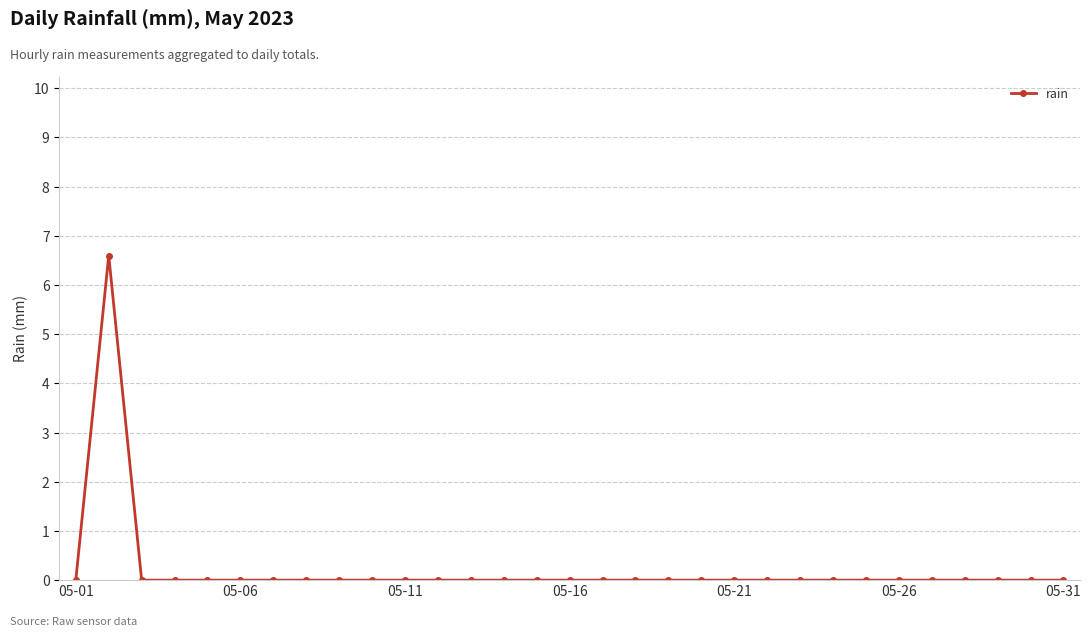

Reading left to right, extract all data points from this chart.

0.0	6.6	0.0	0.0	0.0	0.0	0.0	0.0	0.0	0.0	0.0	0.0	0.0	0.0	0.0	0.0	0.0	0.0	0.0	0.0	0.0	0.0	0.0	0.0	0.0	0.0	0.0	0.0	0.0	0.0	0.0